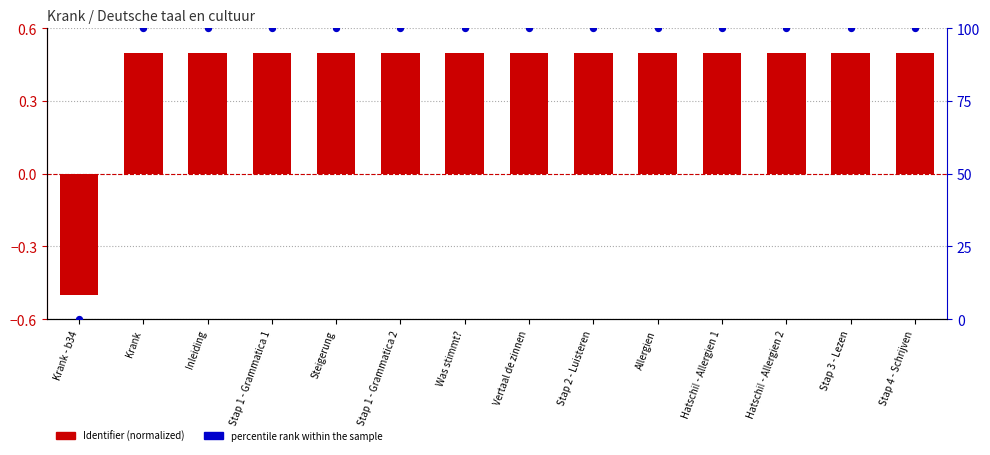

Which series contains the highest Y value?

percentile rank within the sample